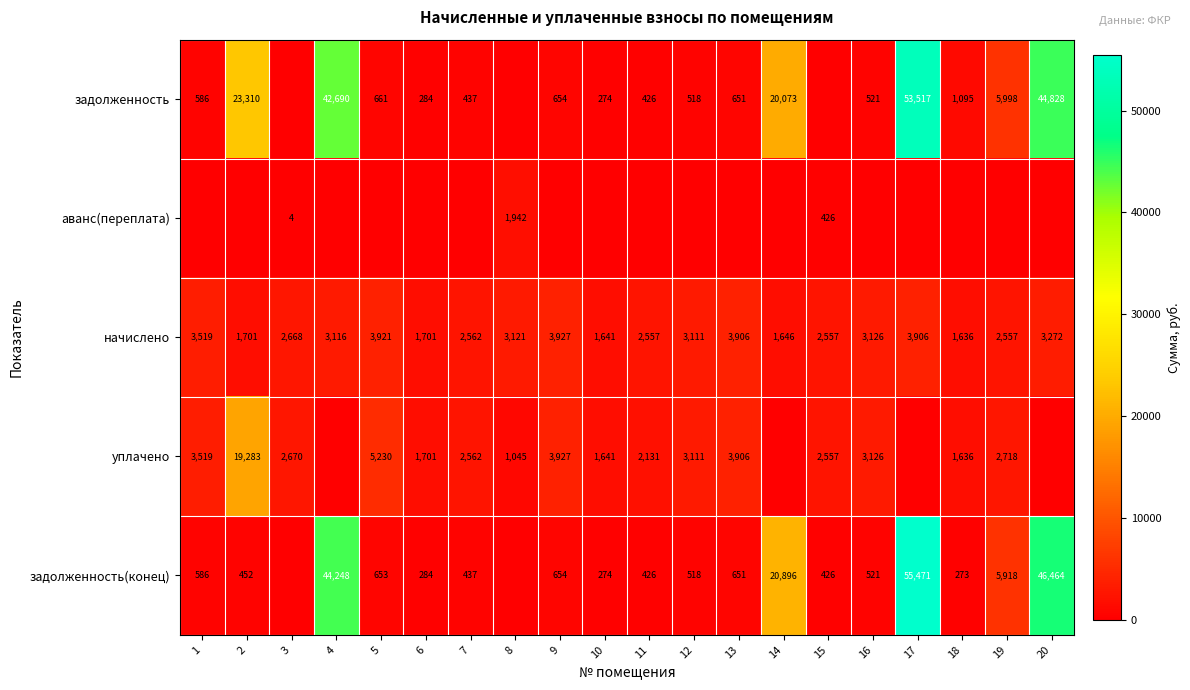

At which category is the sum across all series the highest?

17